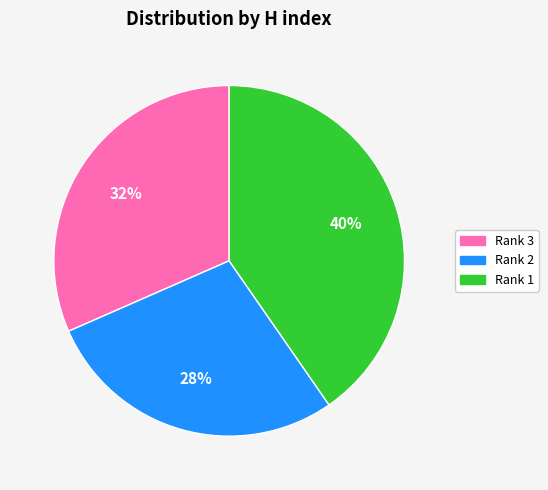

How many segments does this pie chart have?

3